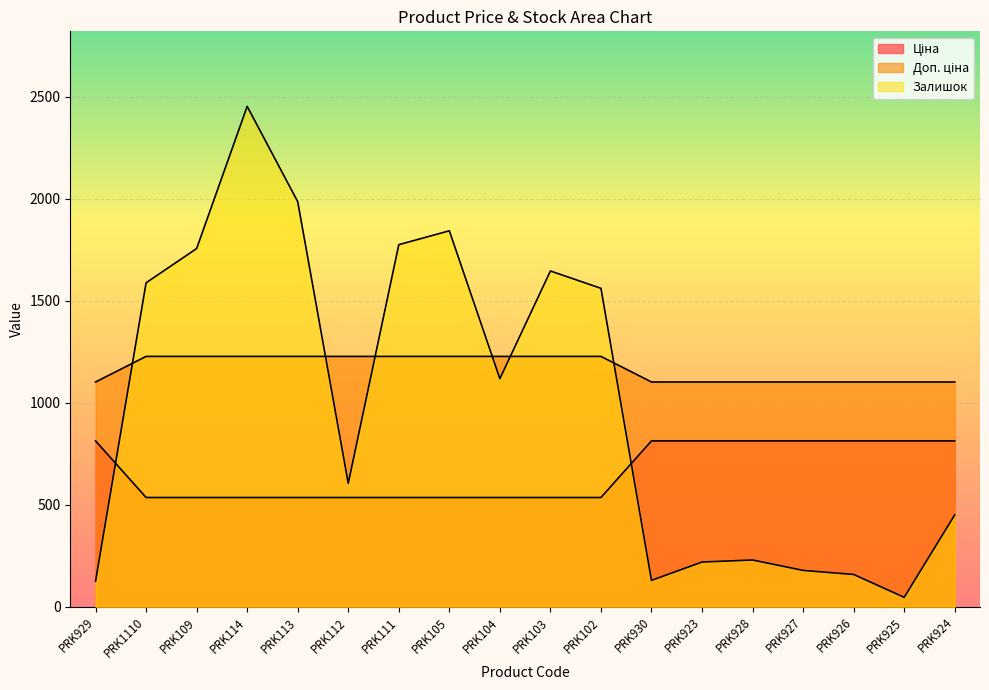

At how many categories does at least one series exceed 2096?

1